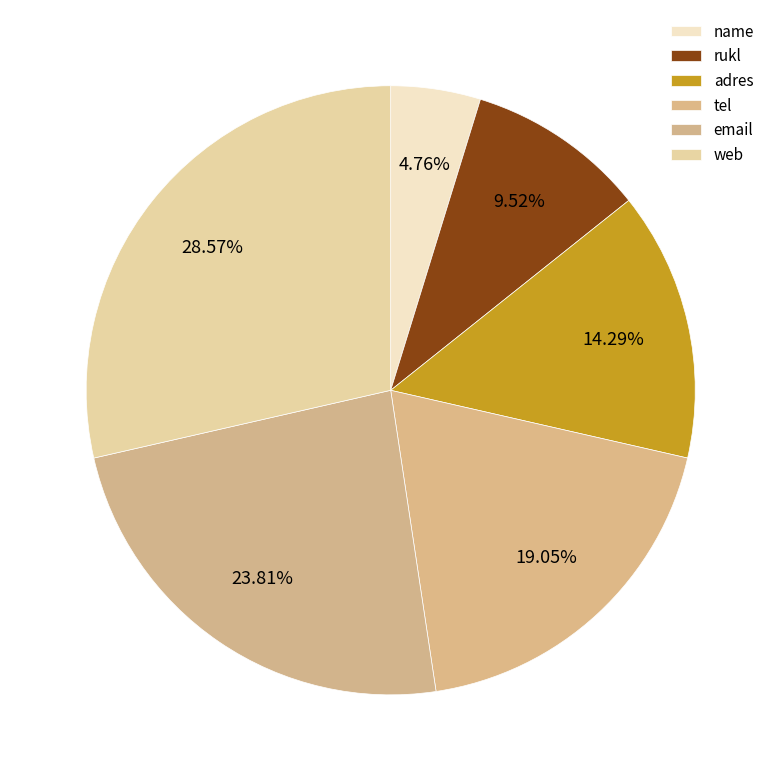

Does name represent more than half of the total?

No